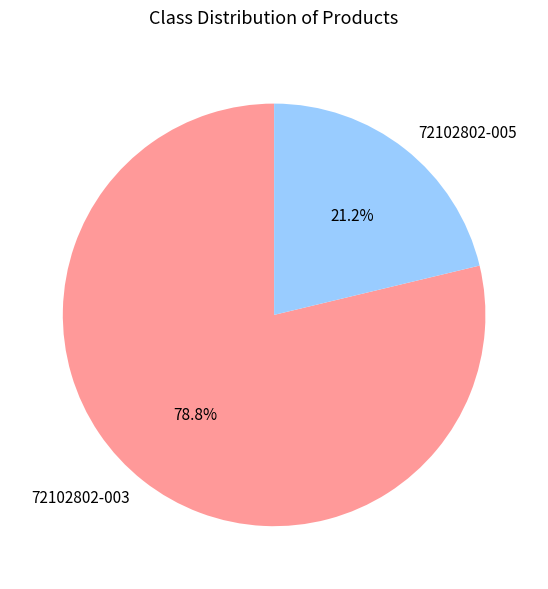

Which has a higher value, 72102802-005 or 72102802-003?

72102802-003